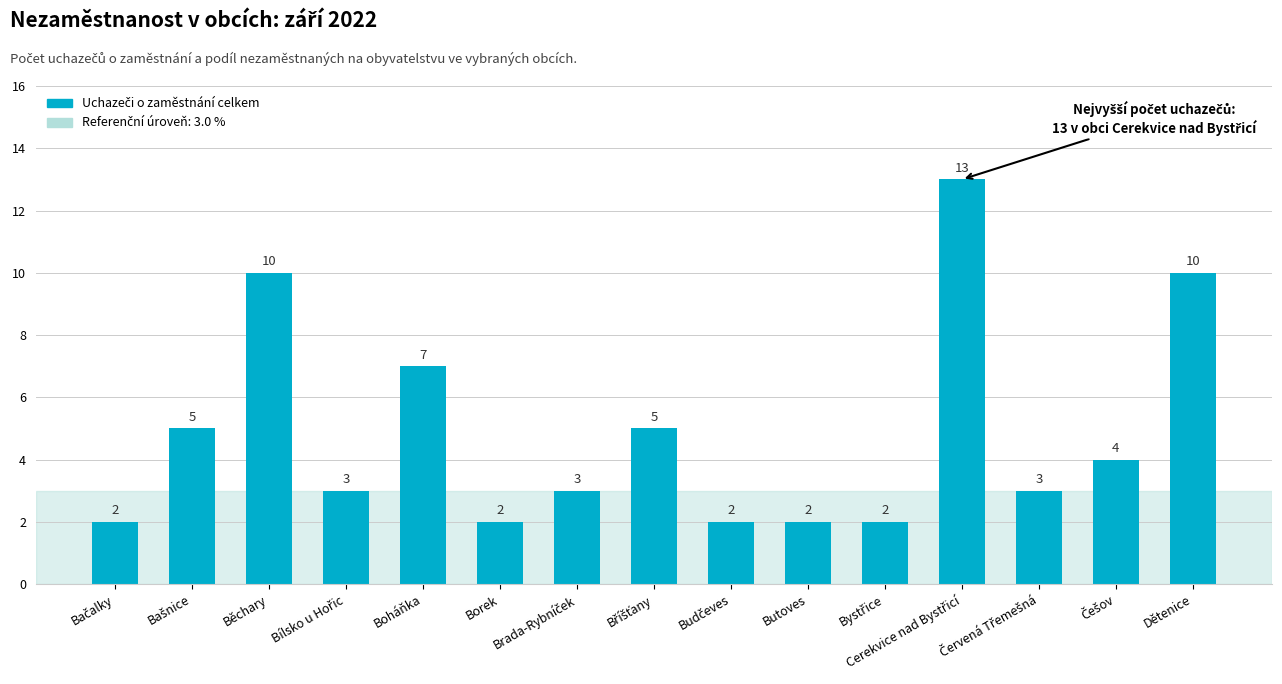

What is the maximum value shown in the chart?

13